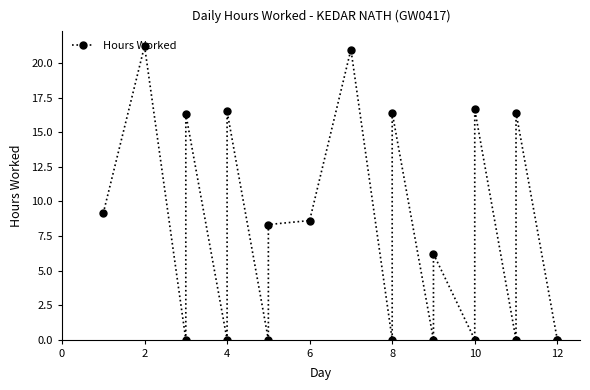

How many positive values are there?

11